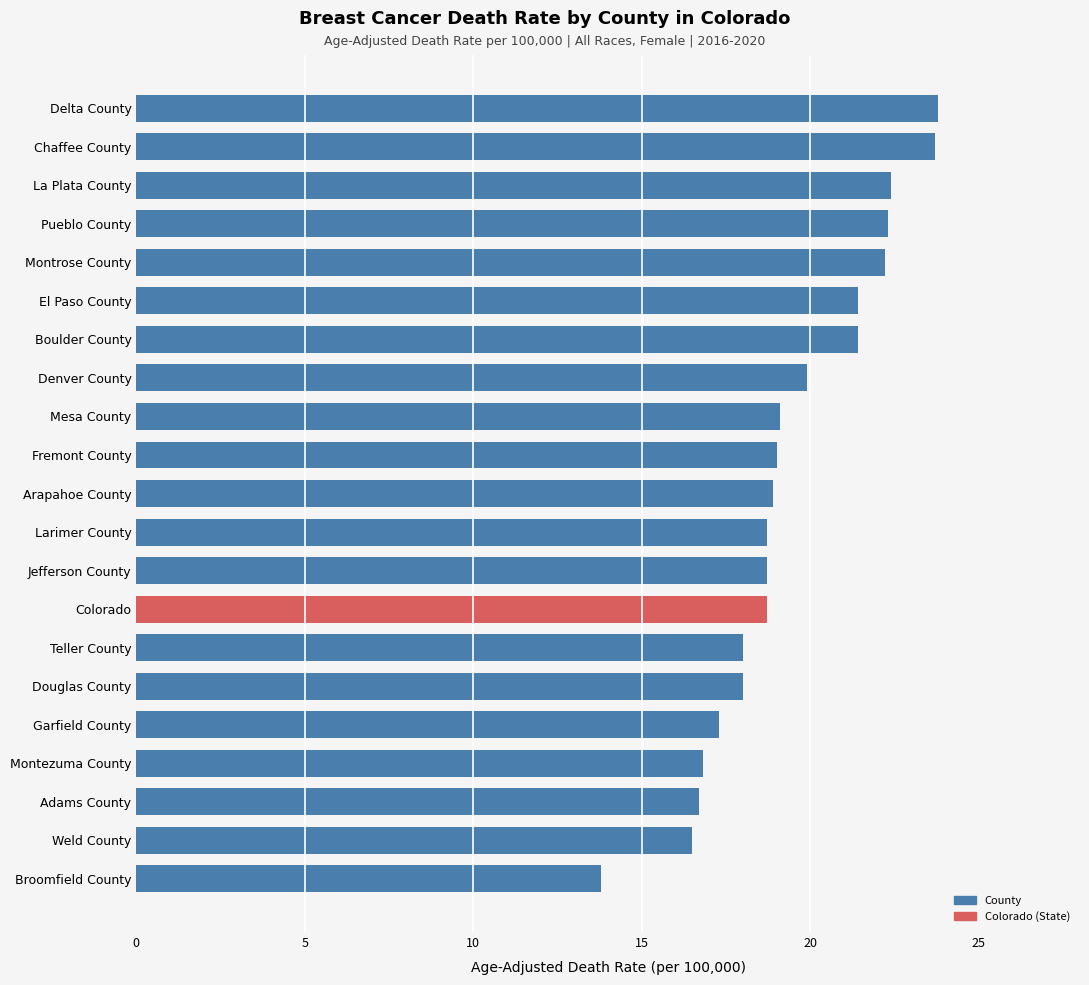

What position from the bottom is Larimer County?

10